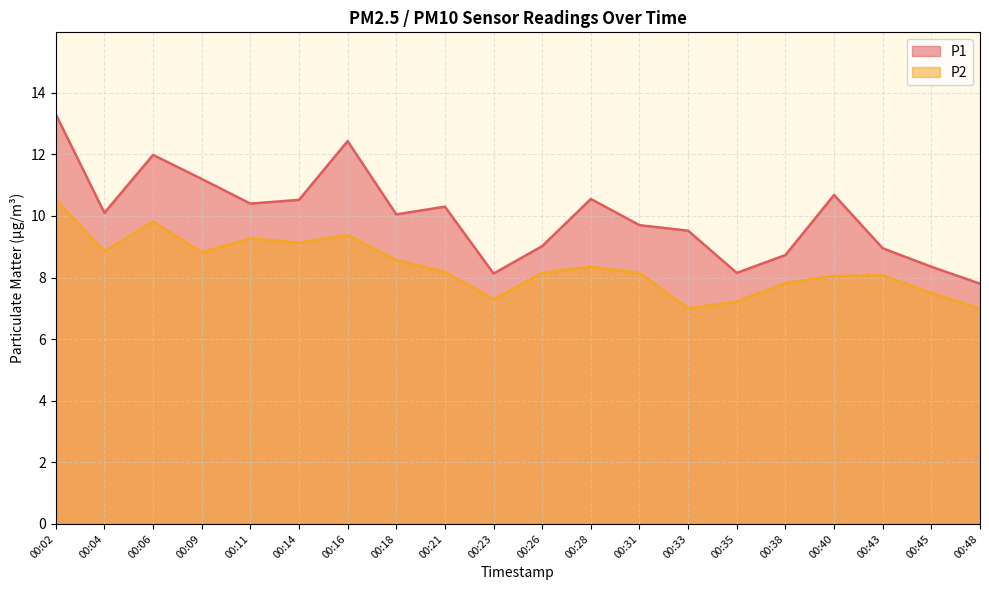

Which series has the largest total across all categories?

P1